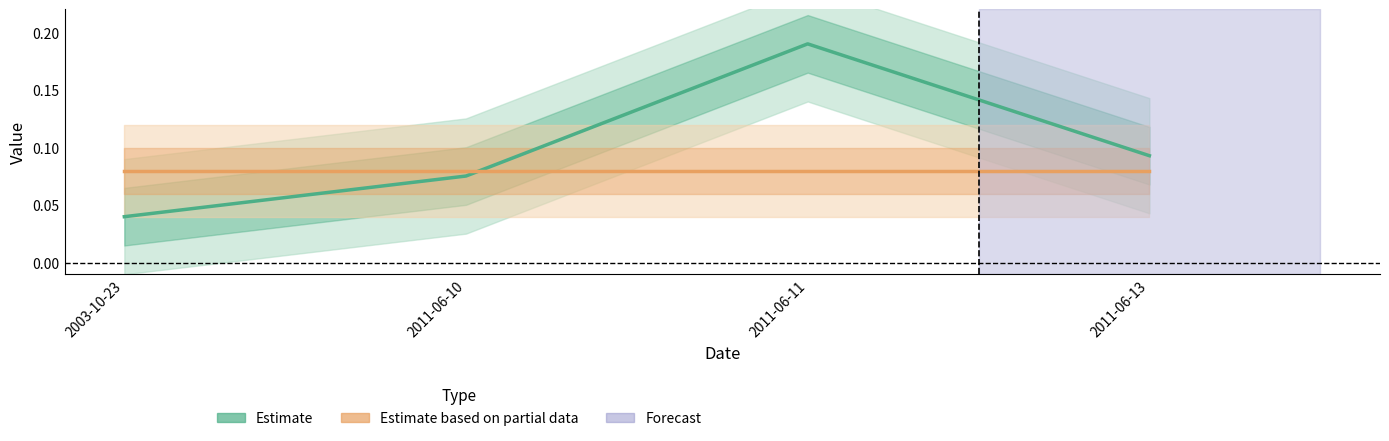

Read the Estimate based on partial data value at 2003-10-23.

0.1